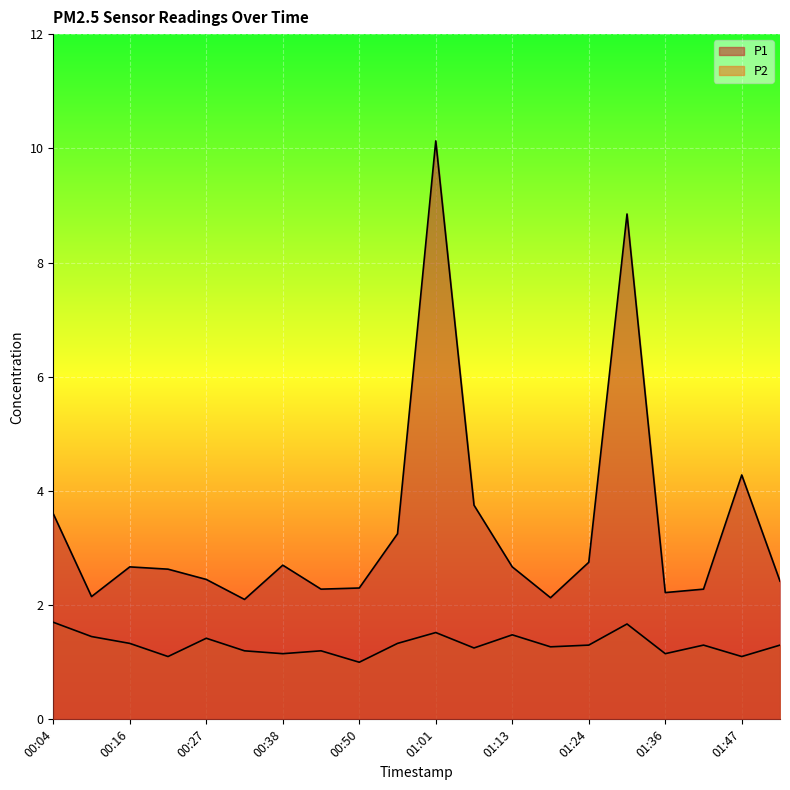

What are all the series names shown in the legend?

P1, P2